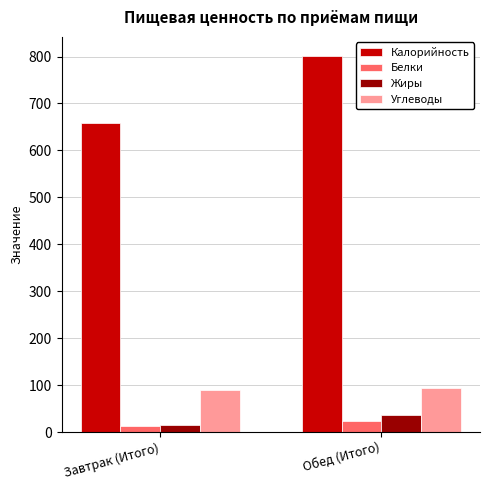

List the labels in order of Калорийность value, largest first.

Обед (Итого), Завтрак (Итого)